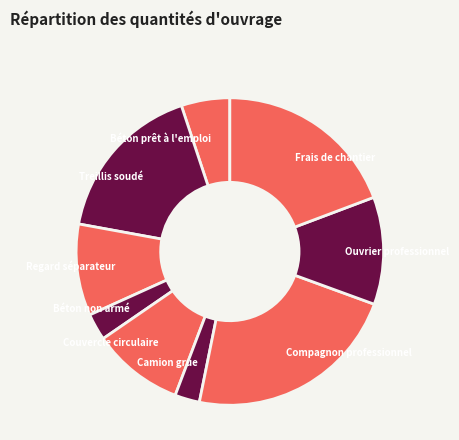

Between Treillis soudé and Frais de chantier, which is larger?

Frais de chantier